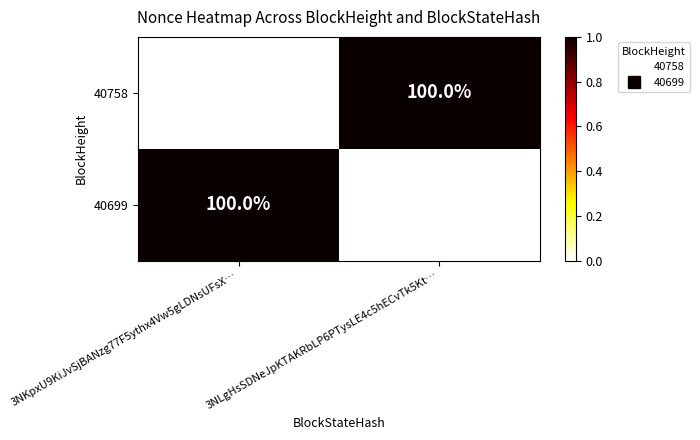

What is the sum of all 40758 values?

100